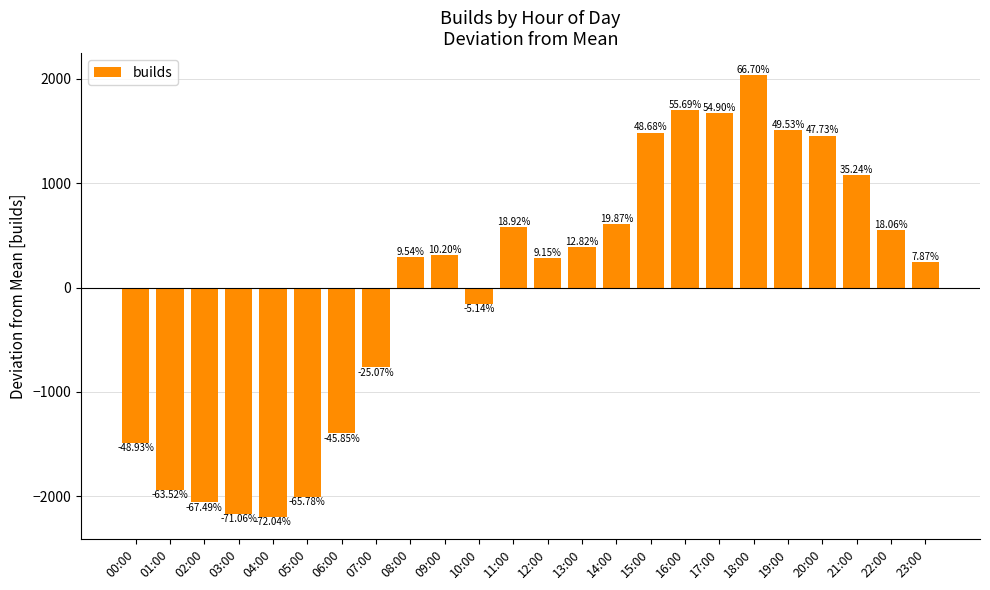

Does the chart contain any negative values?

Yes